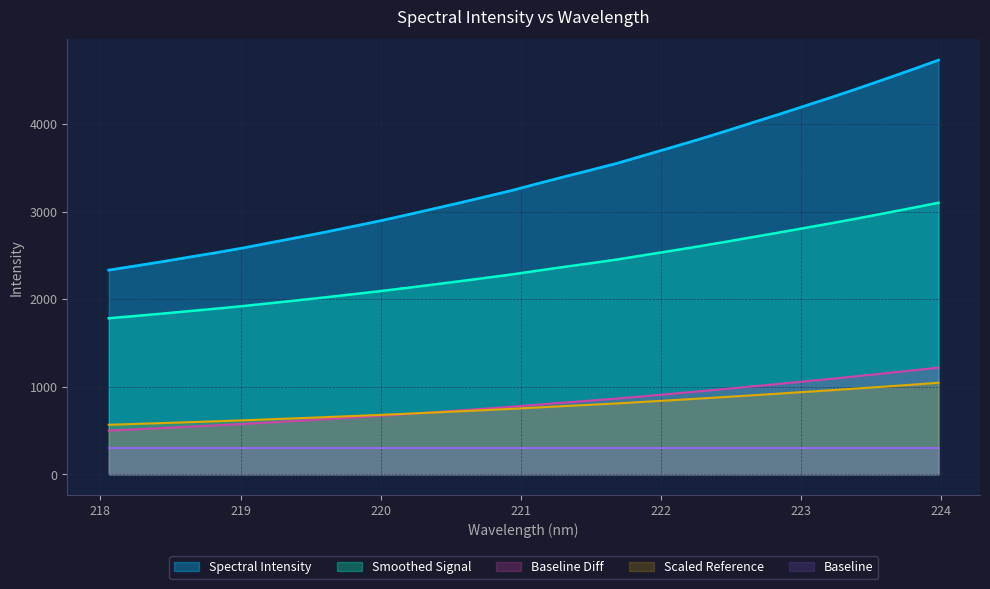

What is the label of the 27th point from the left?

223.0264